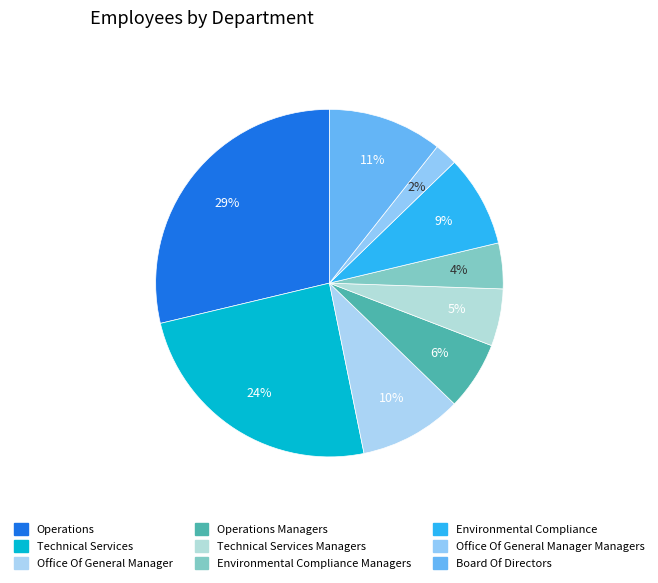

Combined, do Environmental Compliance Managers and Board Of Directors account for over 50%?

No